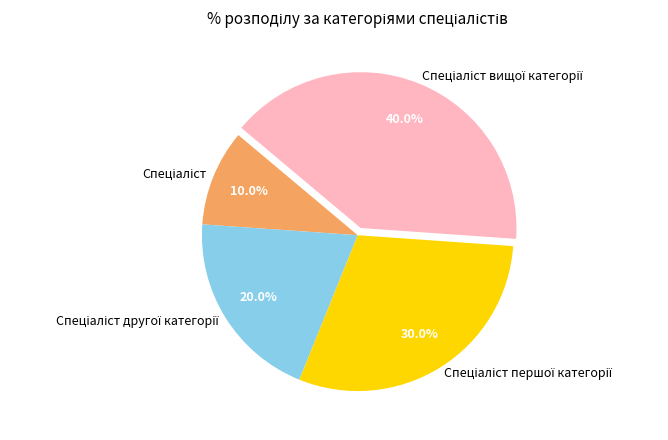

Is there any slice that represents more than half of the pie?

No